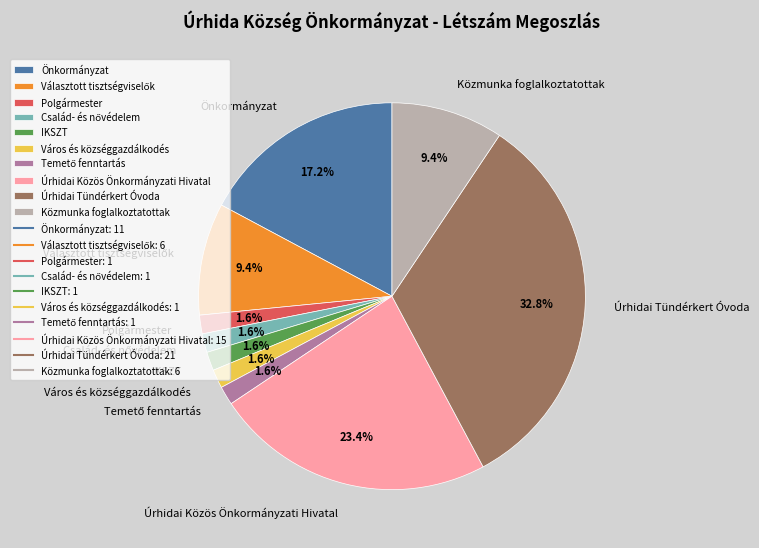

Is it true that Önkormányzat is 17% of the pie?

True